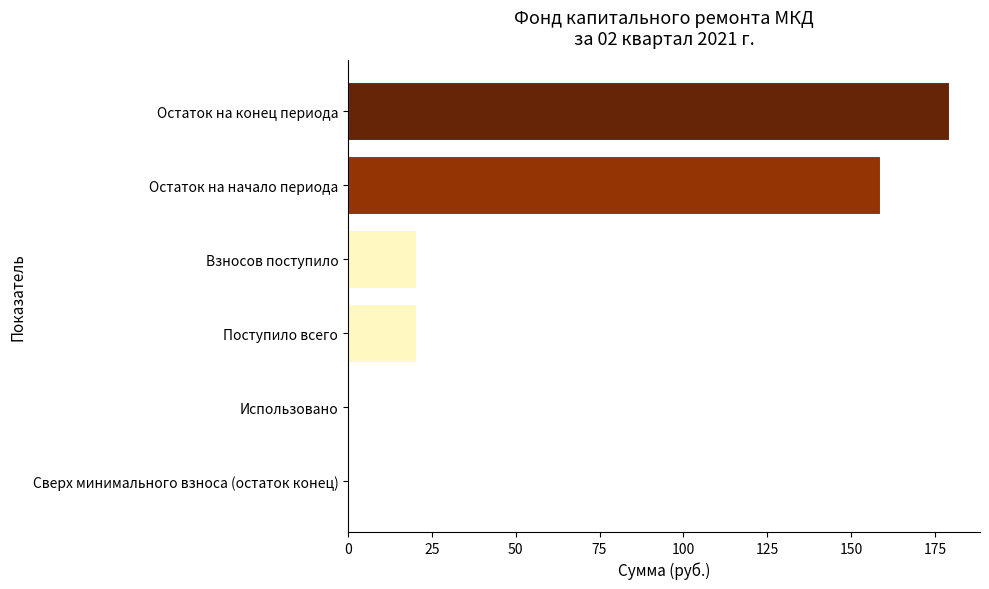

True or false: the data shows 33.1 at Остаток на начало периода.

False